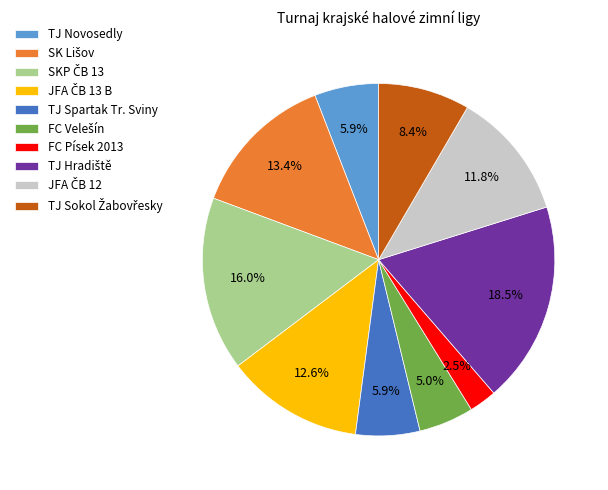

Does any single category account for the majority?

No